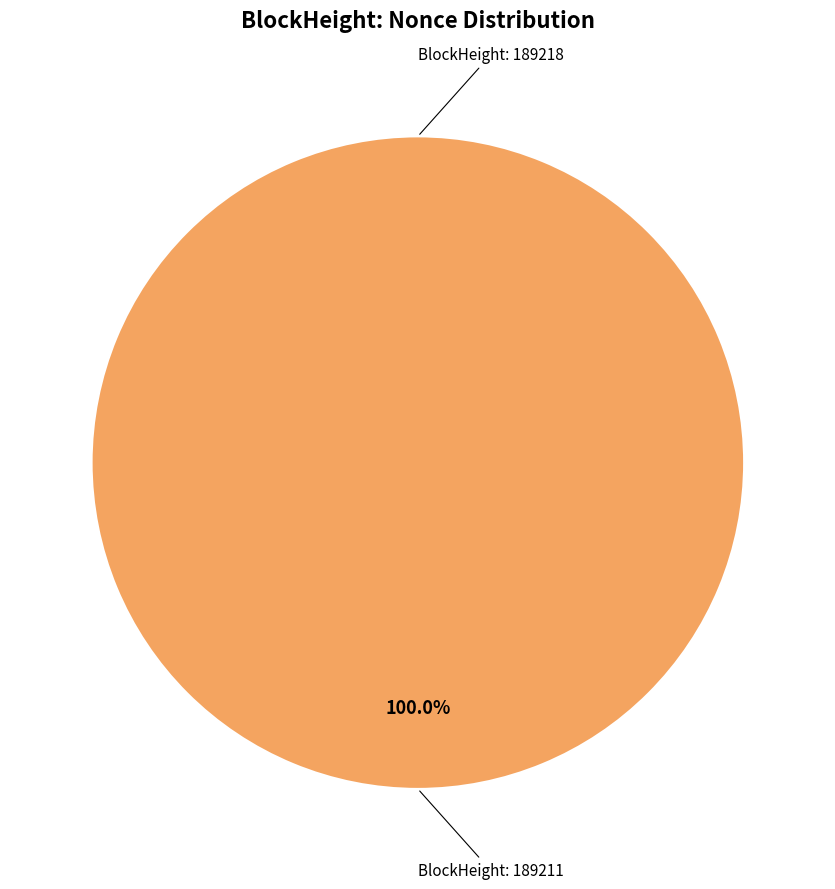

How many segments does this pie chart have?

2